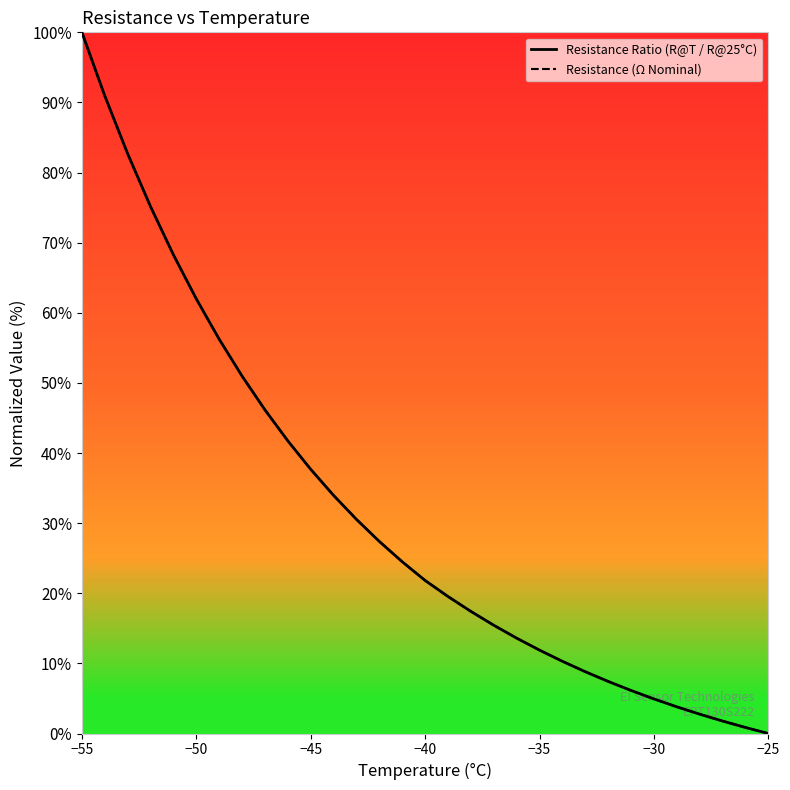

What is the difference between the maximum and second lowest values in the Resistance Ratio (R@T / R@25°C) series?

99.1